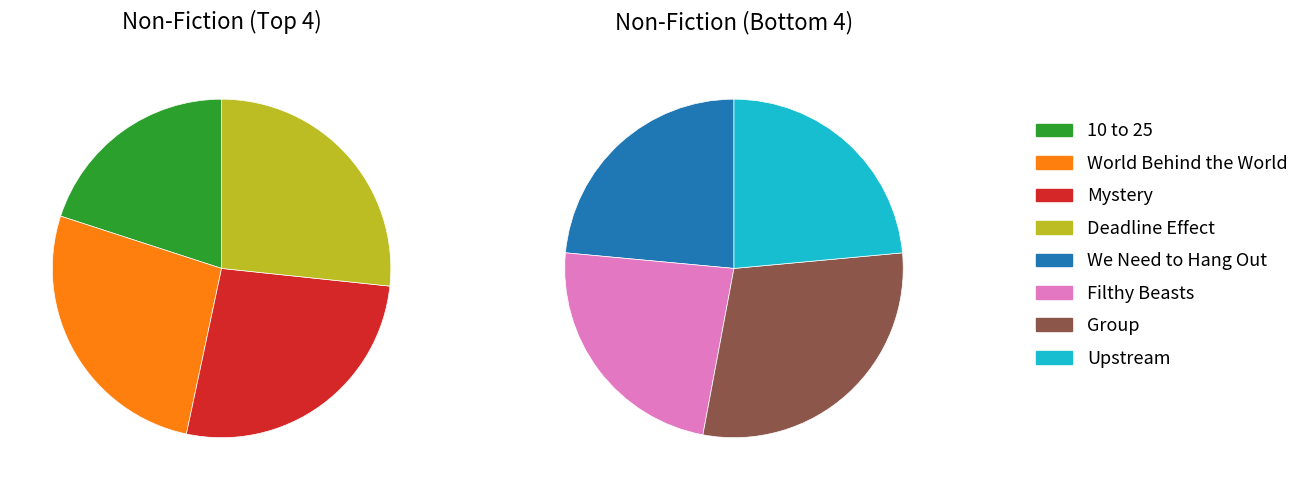

What percentage do Mystery and Filthy Beasts together represent?

25.0%